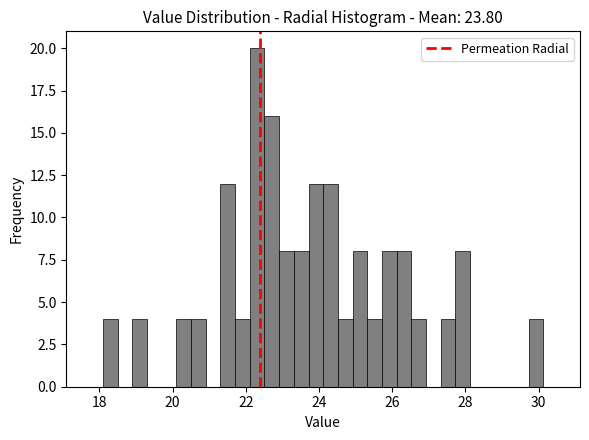

Around what value on the x-axis is the tallest bar? Give the approximate position of its centre, as read against the axis.

22.4